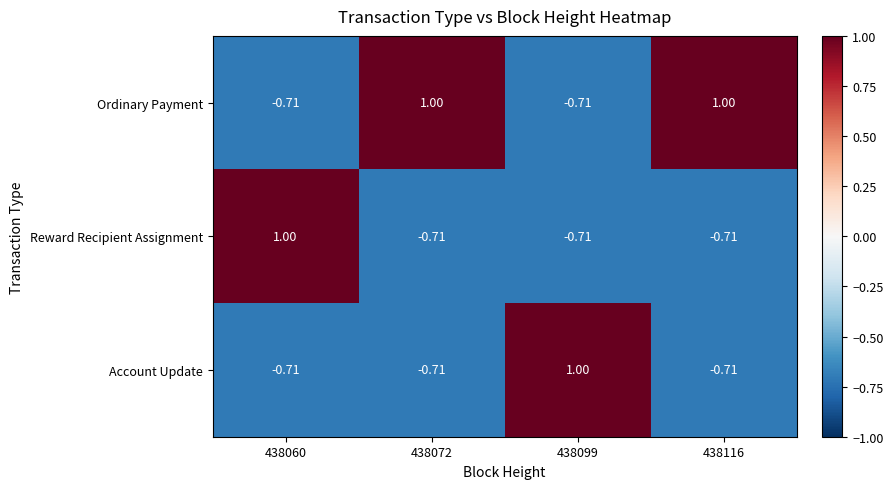

Is the value of Account Update at 438060 greater than the value of Ordinary Payment at 438072?

No